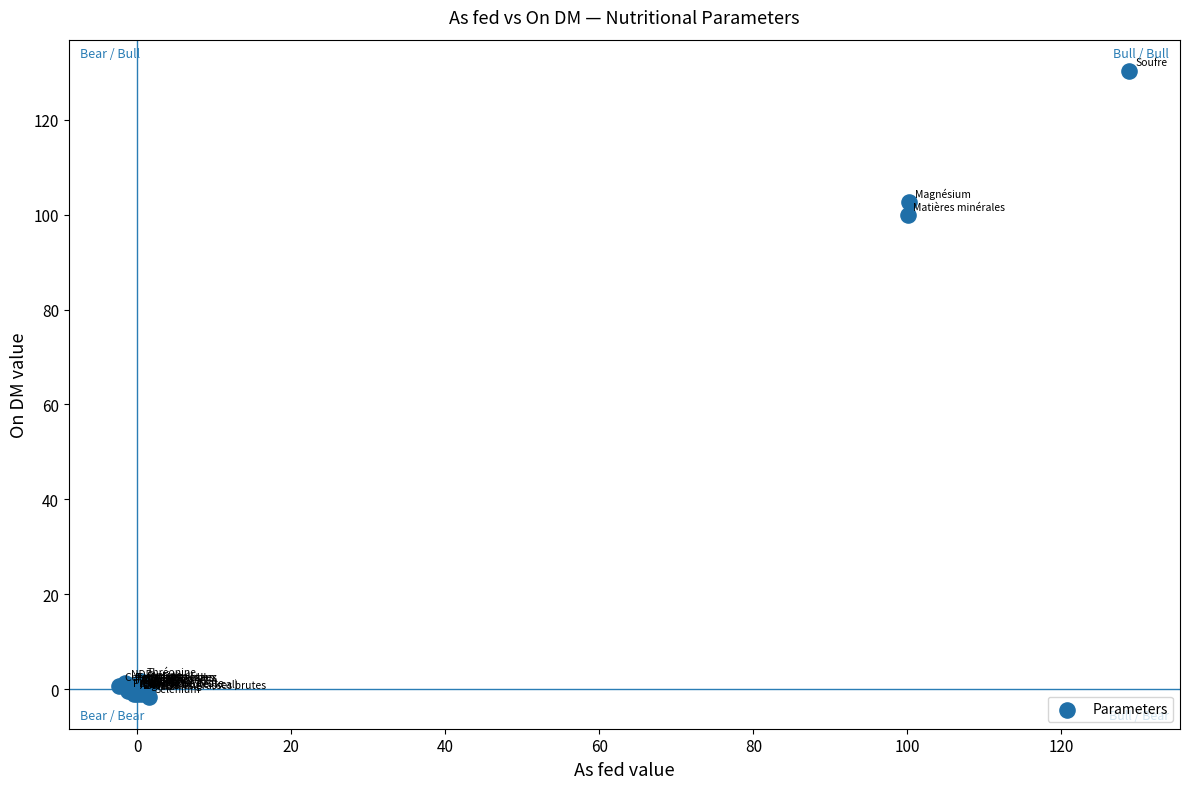

What Y value in the scatter plot is closest to 64?

99.9